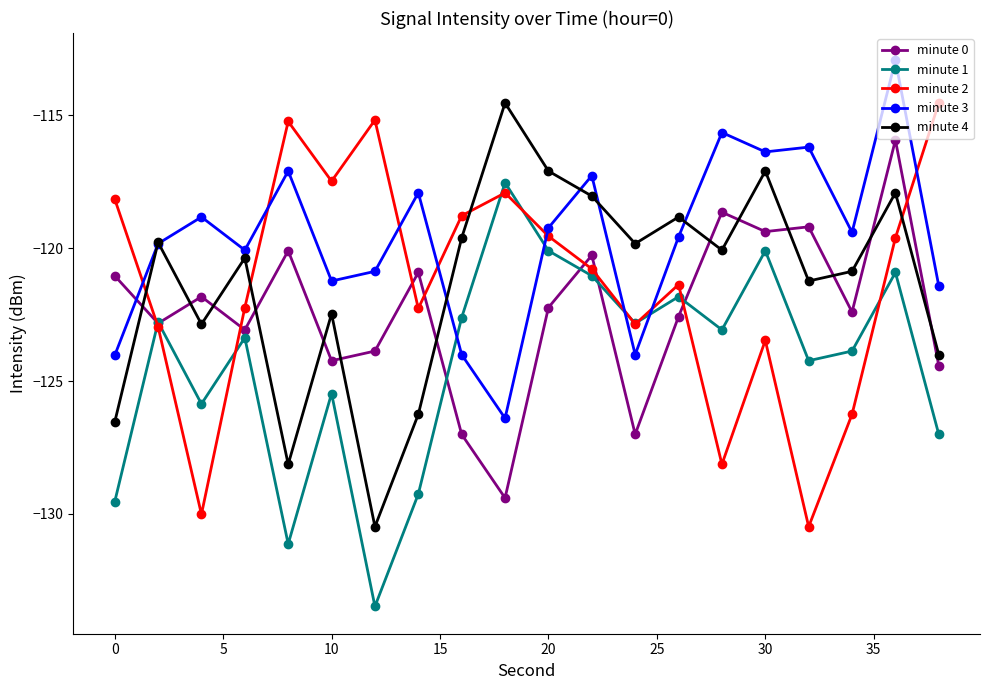

Which series has the largest total across all categories?

minute 3